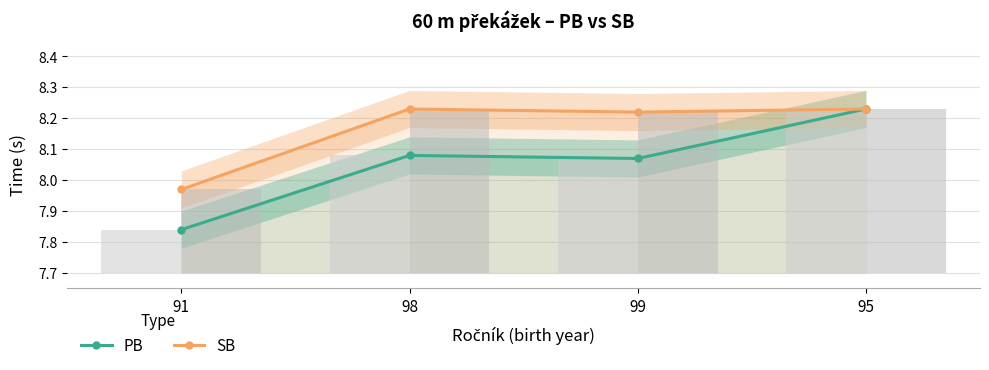

At which category is the sum across all series the highest?

95